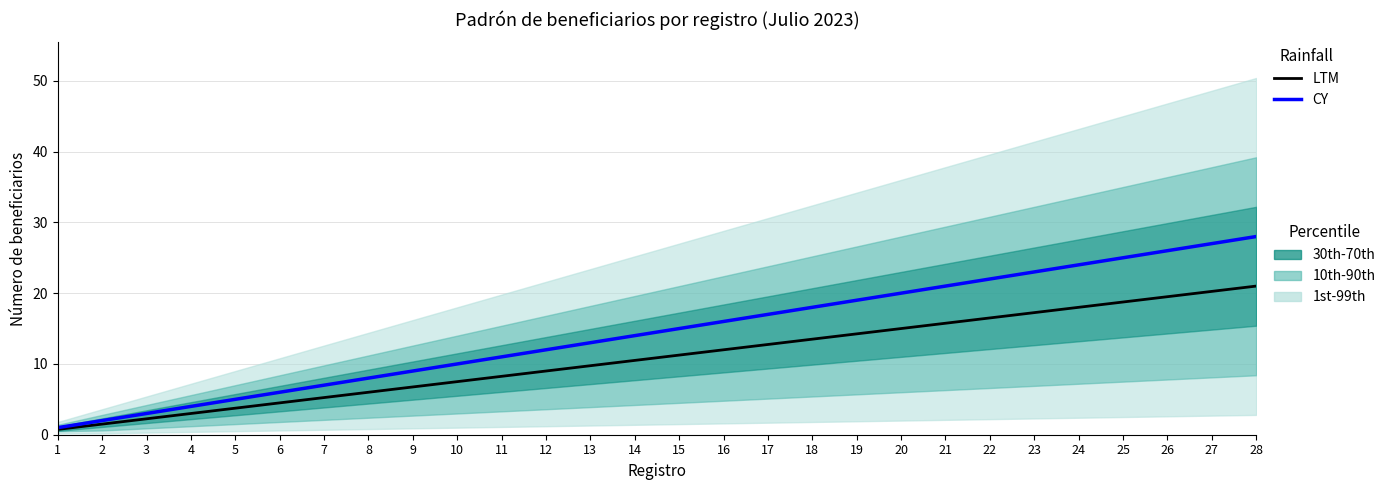

How many lines are shown in the chart?

2